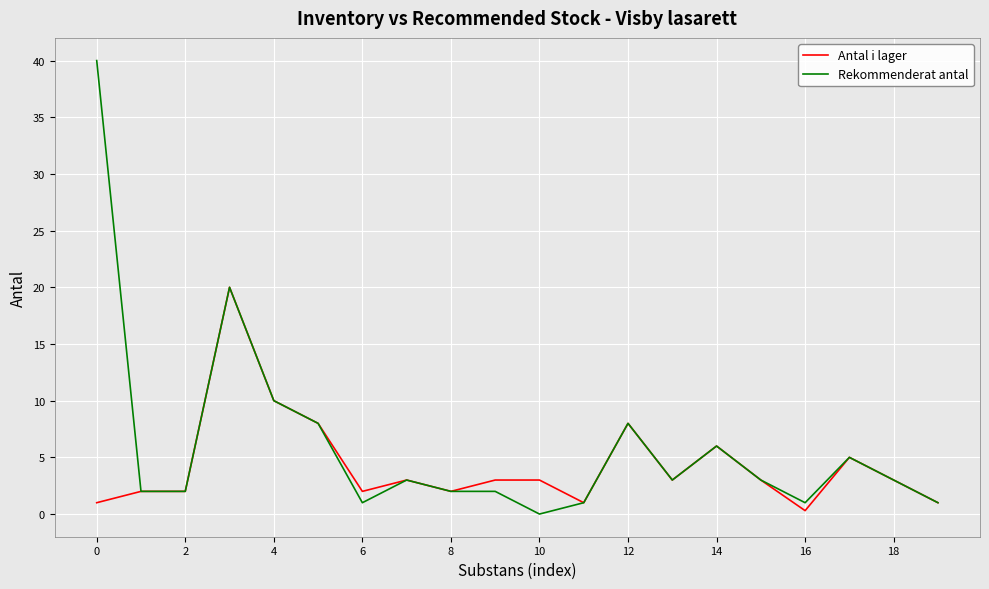

Which series has the largest range (max minus min)?

Rekommenderat antal